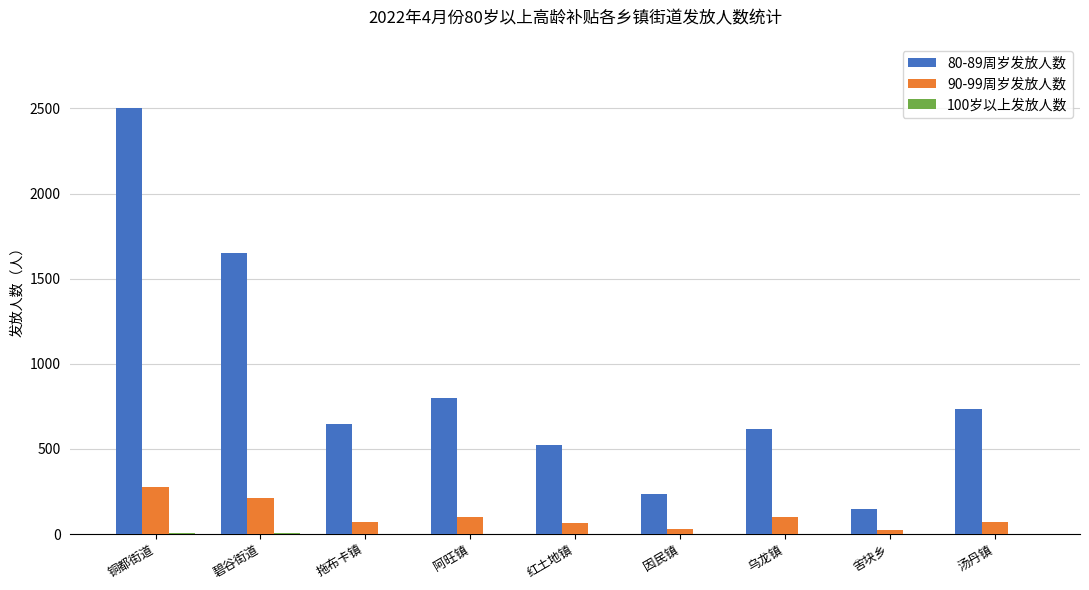

How many data points does each series have?

9